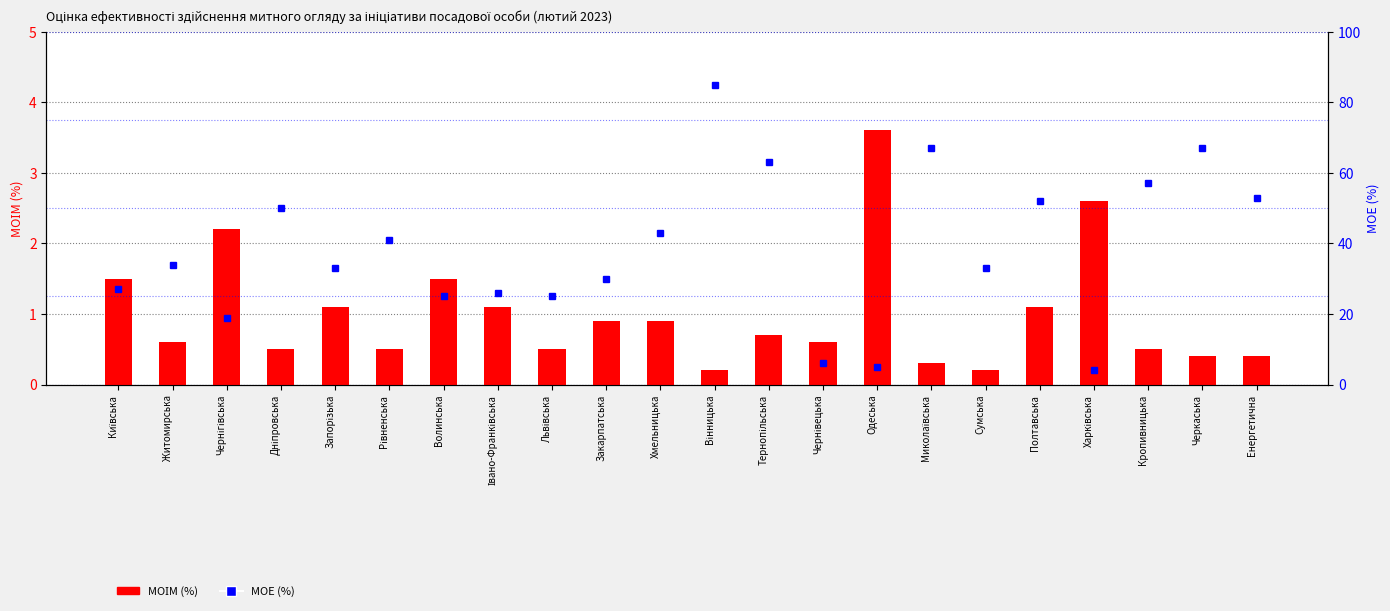

The value of МОЕ (%) at Закарпатська is 50.6. True or false?

False